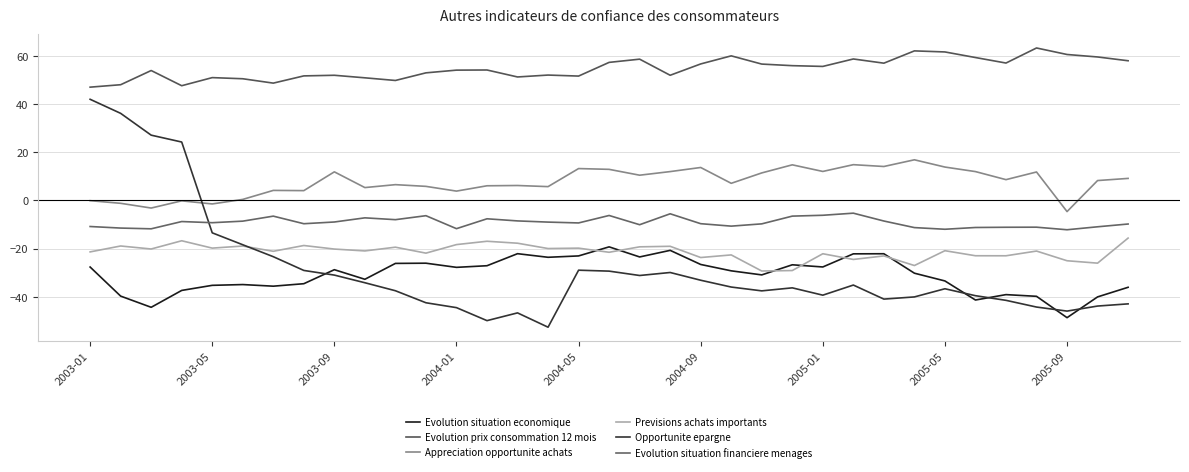

Which series has the largest range (max minus min)?

Opportunite epargne